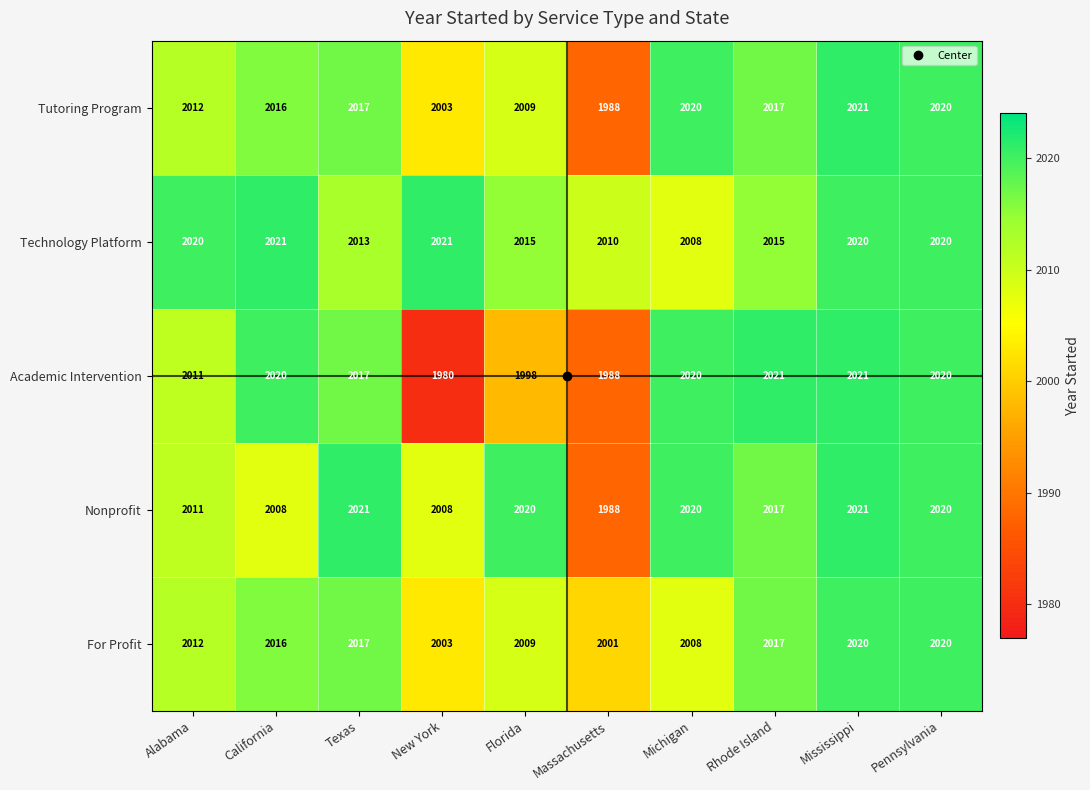

Count the number of data series in this chart.

5